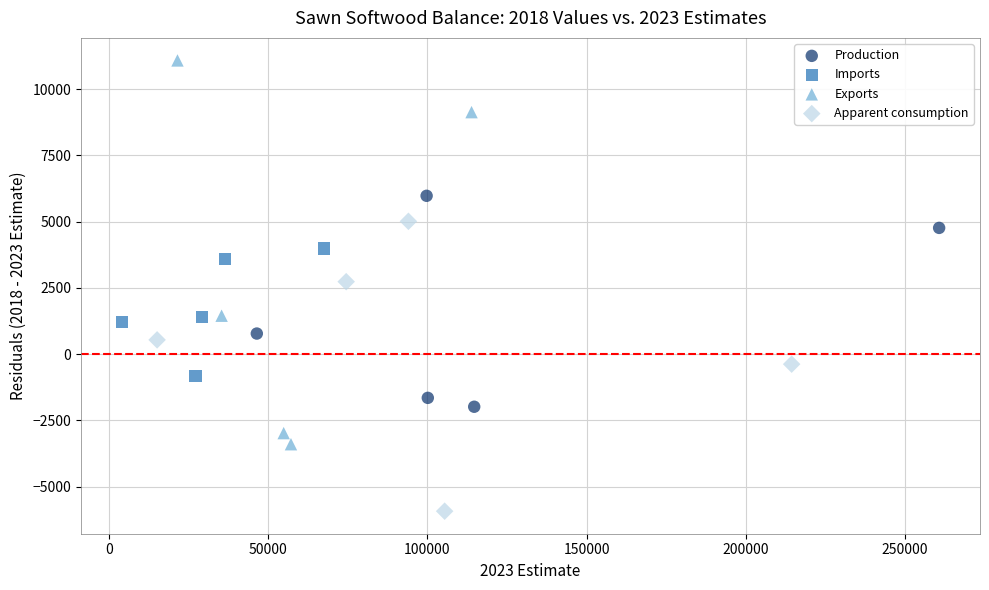

Which series reaches the minimum Y coordinate?

Apparent consumption